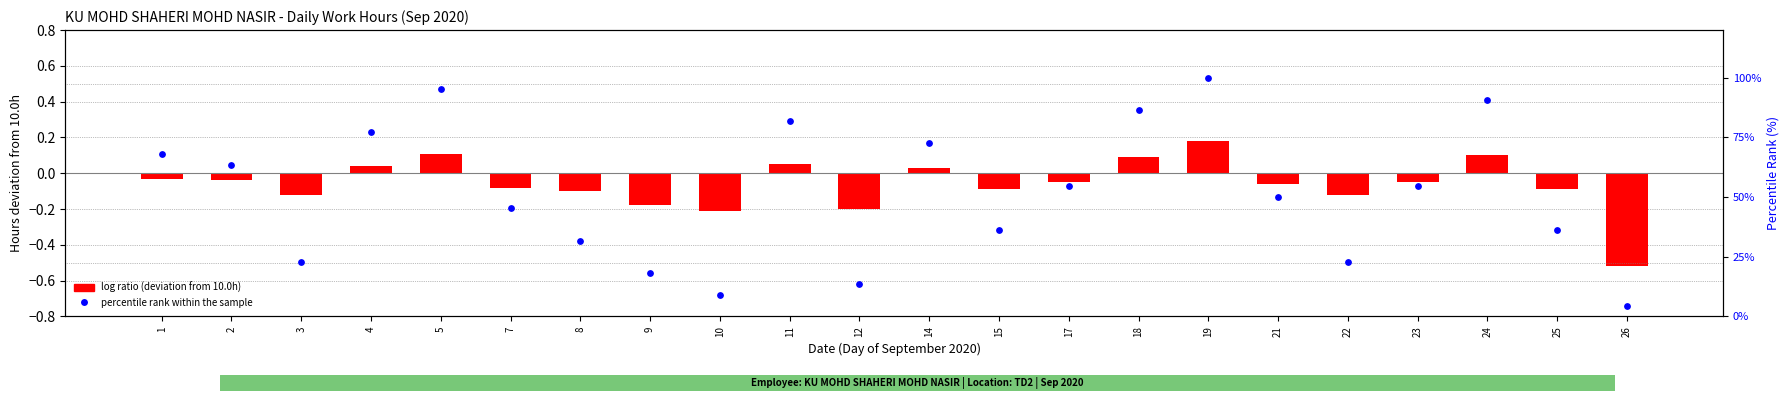

Is the value of log ratio (deviation from 10.0h) at 14 greater than the value of percentile rank within the sample at 3?

No